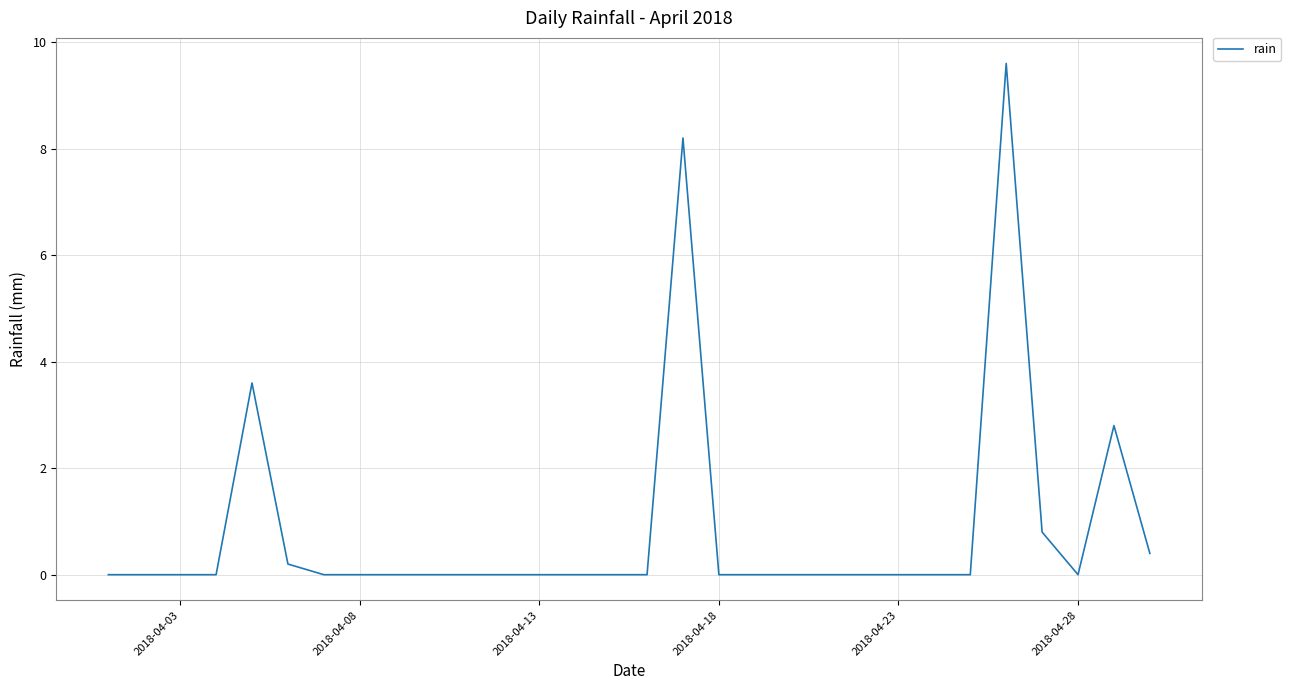

What is the difference between the maximum and minimum values?

9.6